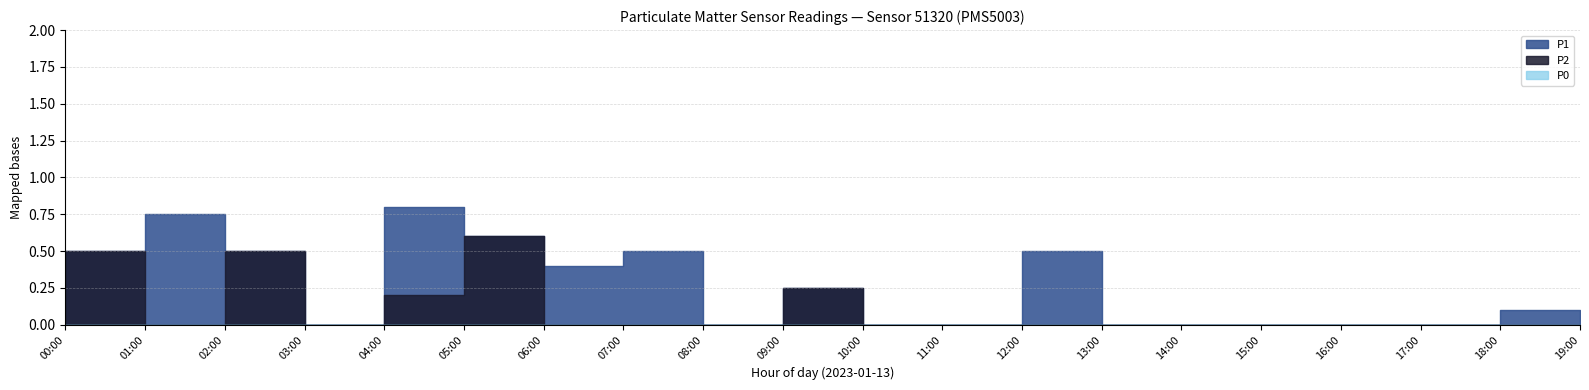

What is the value of the P1 point at the 1st from the left?

0.6